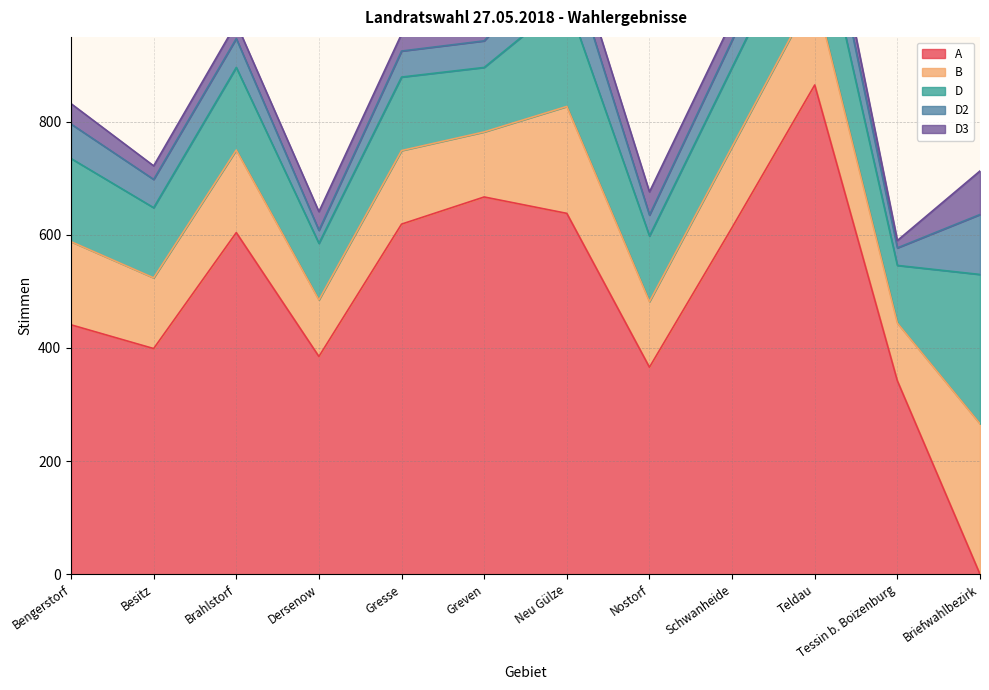

Is it true that D3 equals 77 at Briefwahlbezirk?

True